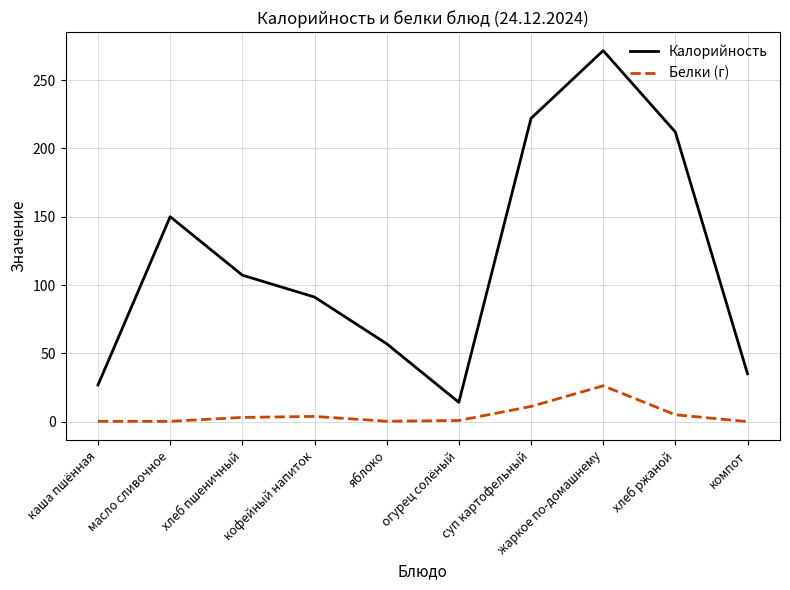

Which series has the widest spread of values?

Калорийность